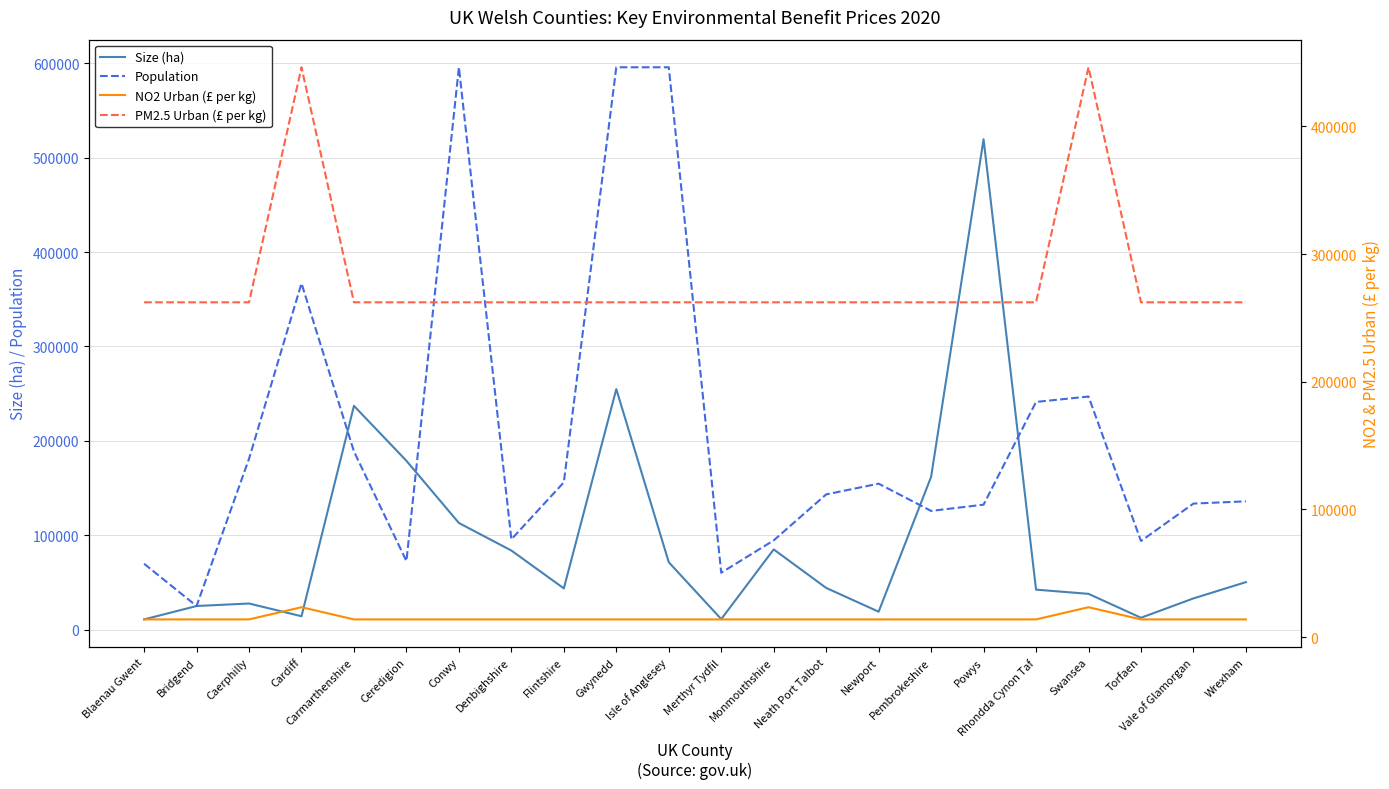

After their last crossing, which series has the higher values: Size (ha) or Population?

Population